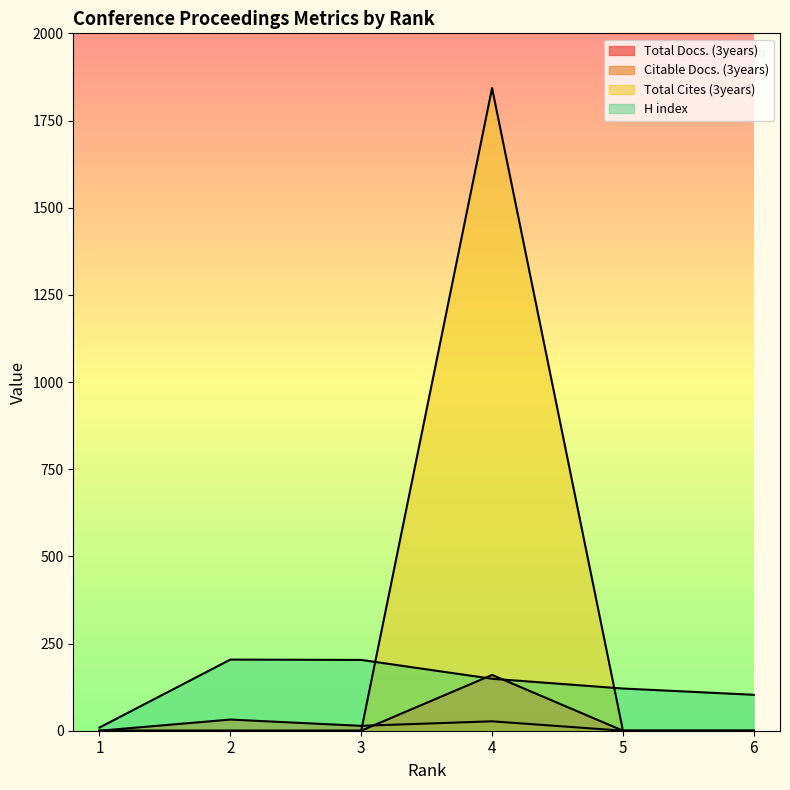

How many positive values does the Total Cites (3years) series have?

1